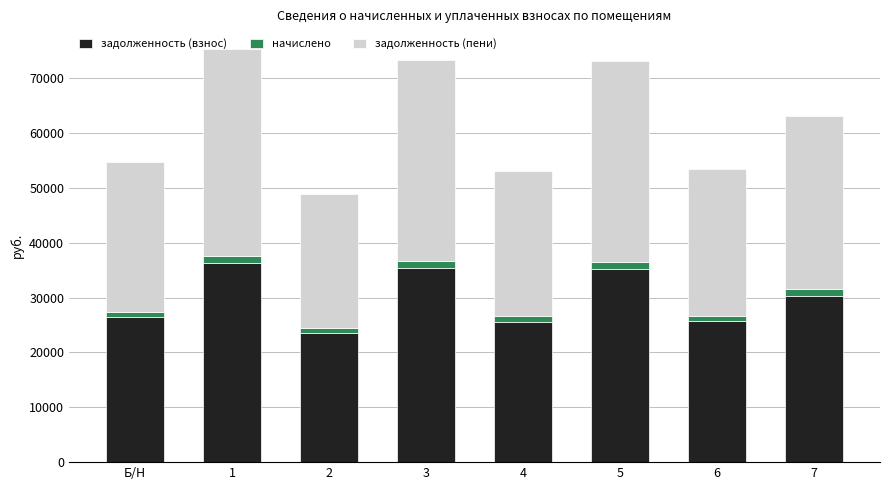

How many values in the задолженность (взнос) series exceed 30281?

4